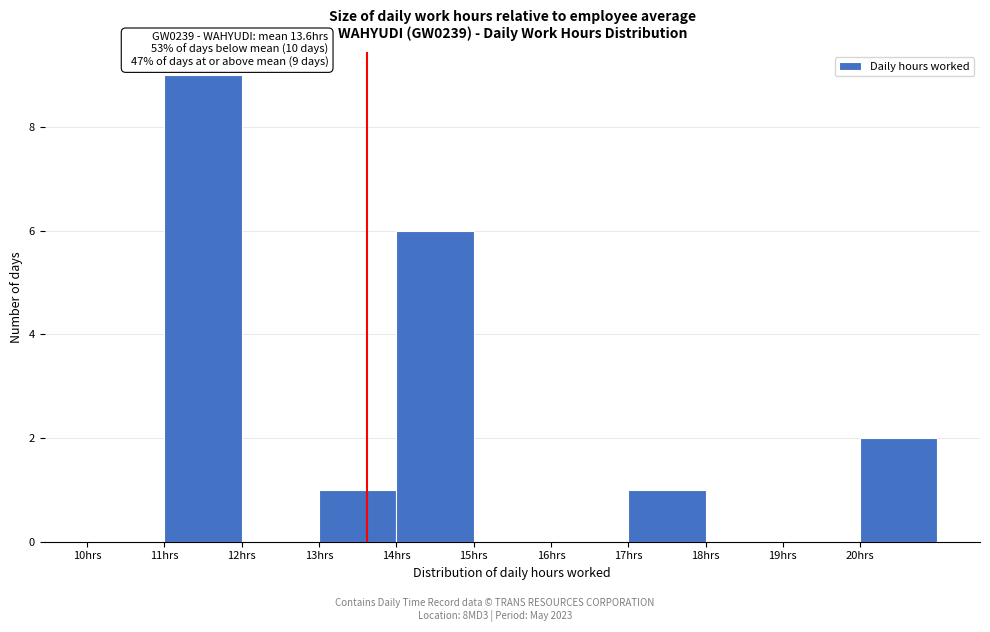

Over which range of the x-axis is the bar tallest?

11 to 12